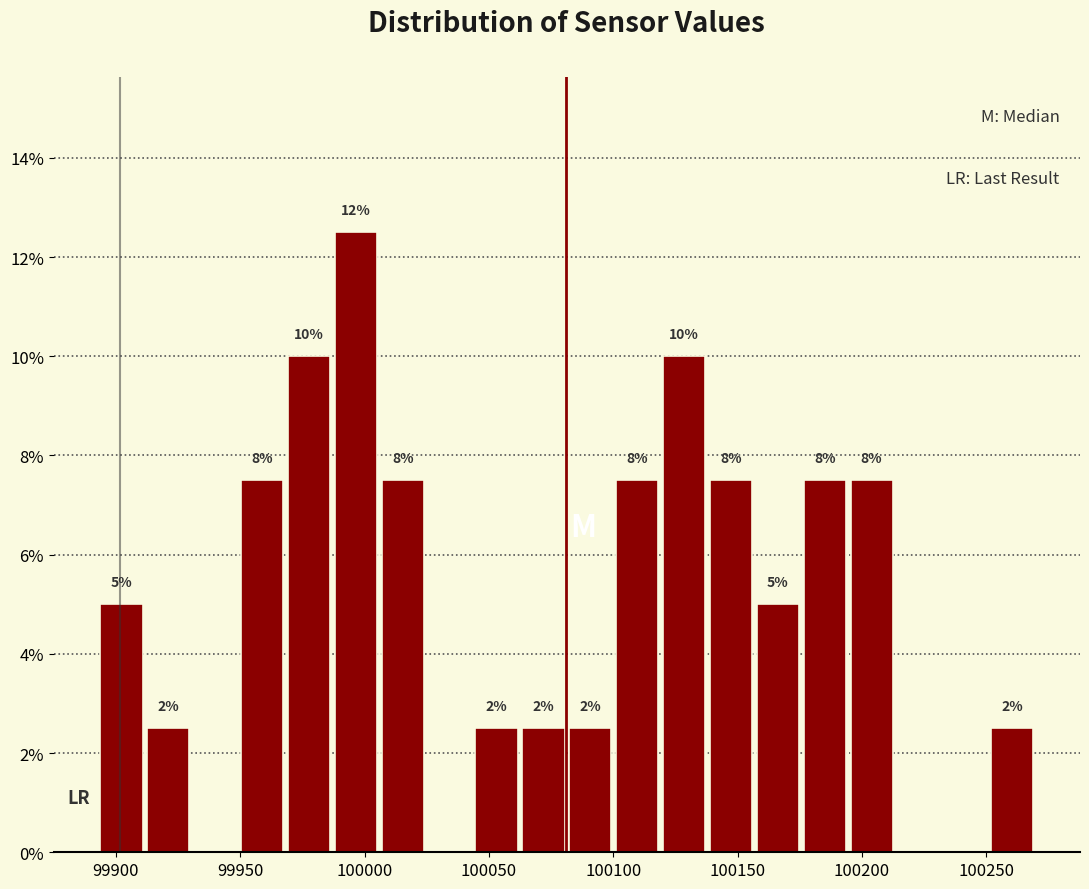

Around what value on the x-axis is the tallest bar? Give the approximate position of its centre, as read against the axis.

99995